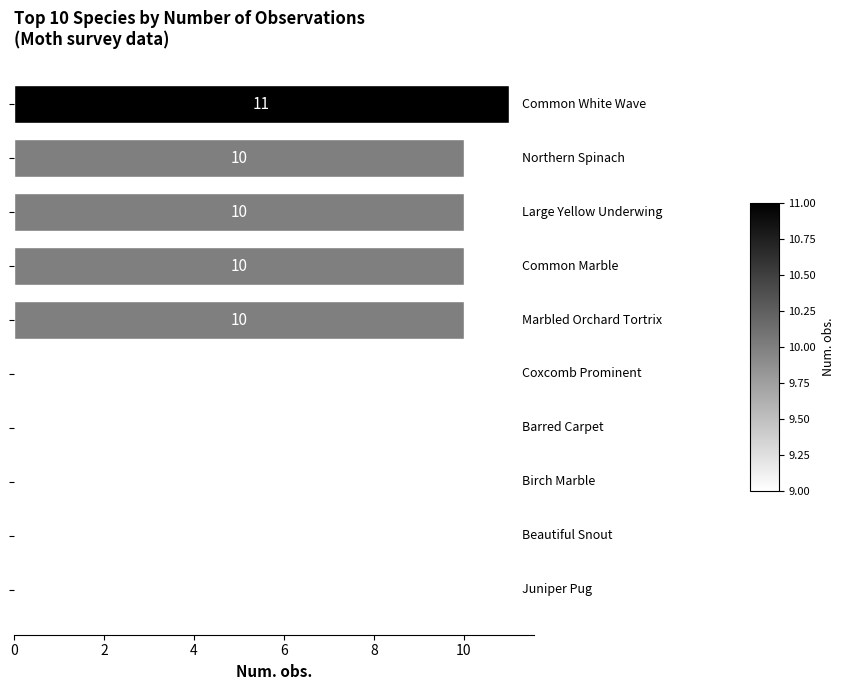

What is the maximum value shown in the chart?

11